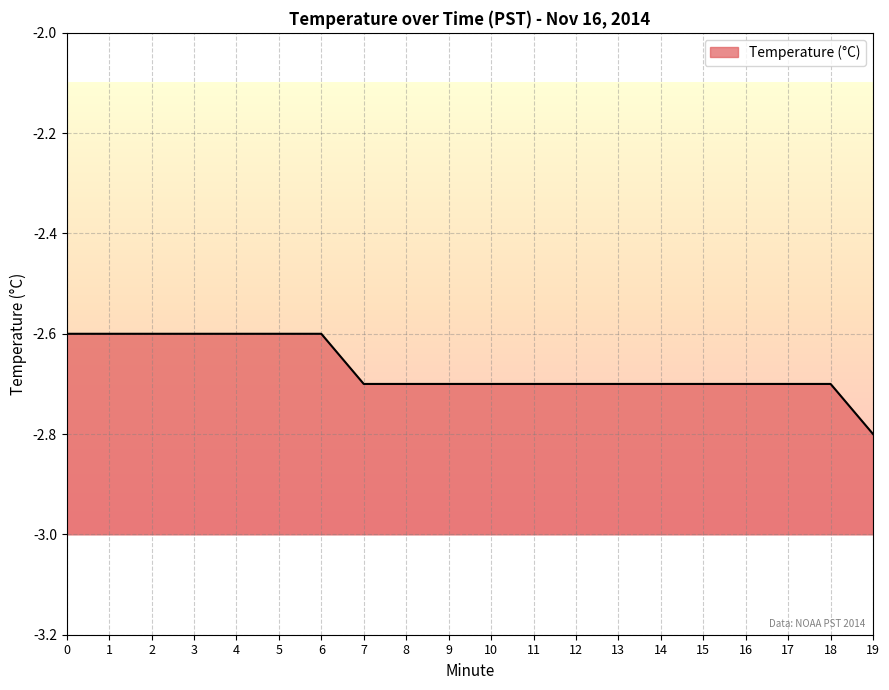

Reading left to right, extract all data points from this chart.

0=-2.6	1=-2.6	2=-2.6	3=-2.6	4=-2.6	5=-2.6	6=-2.6	7=-2.7	8=-2.7	9=-2.7	10=-2.7	11=-2.7	12=-2.7	13=-2.7	14=-2.7	15=-2.7	16=-2.7	17=-2.7	18=-2.7	19=-2.8